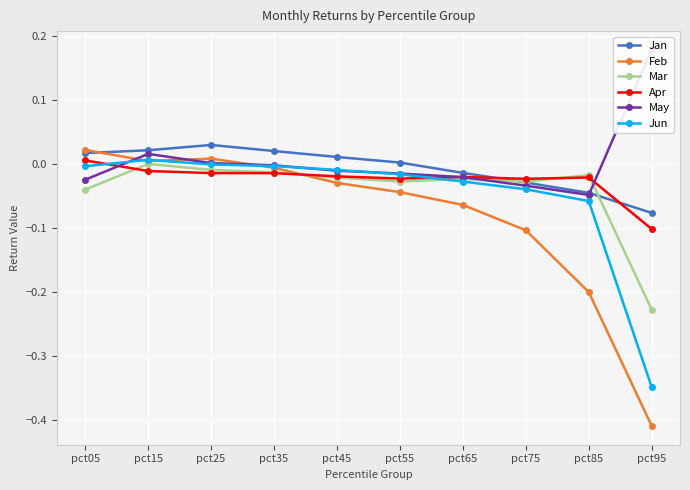

Which category has the highest value across all series?

pct95